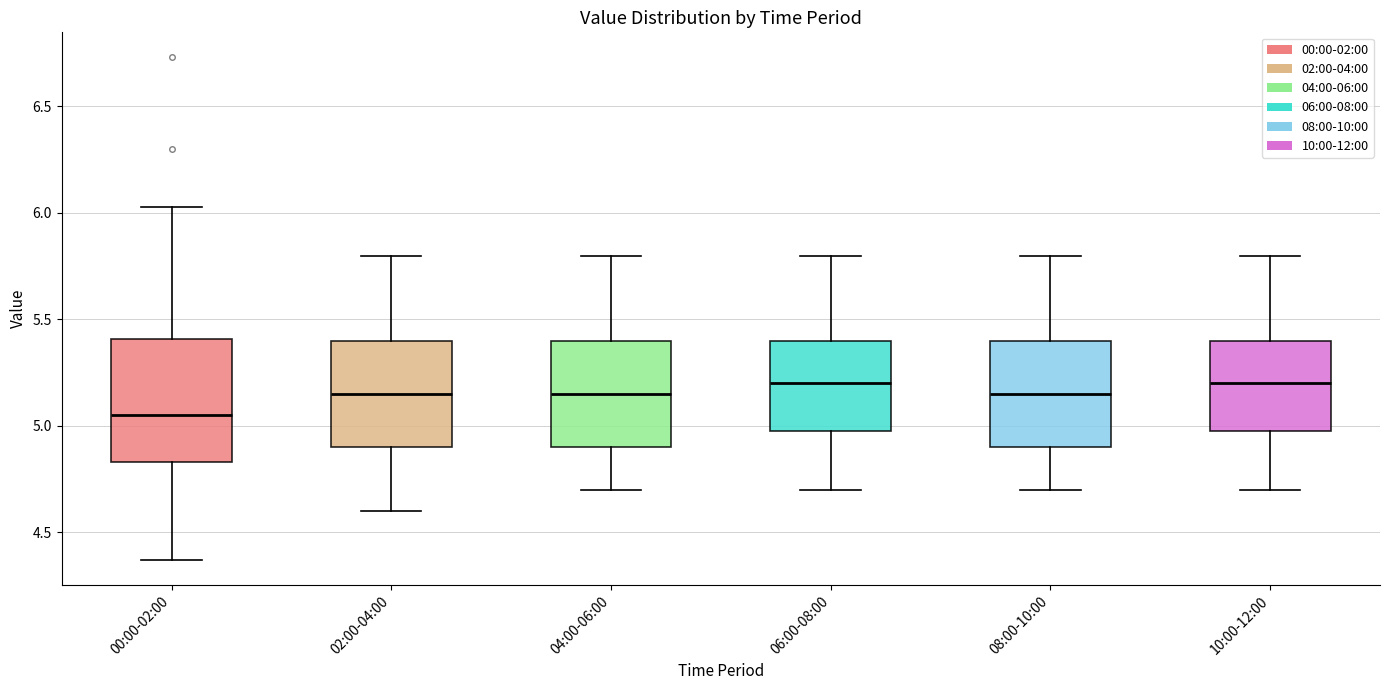

Where is the lower edge of the box for 06:00-08:00 on the y-axis? The values are not printed on the chart, so give them approximately, as read against the axis.

5.00